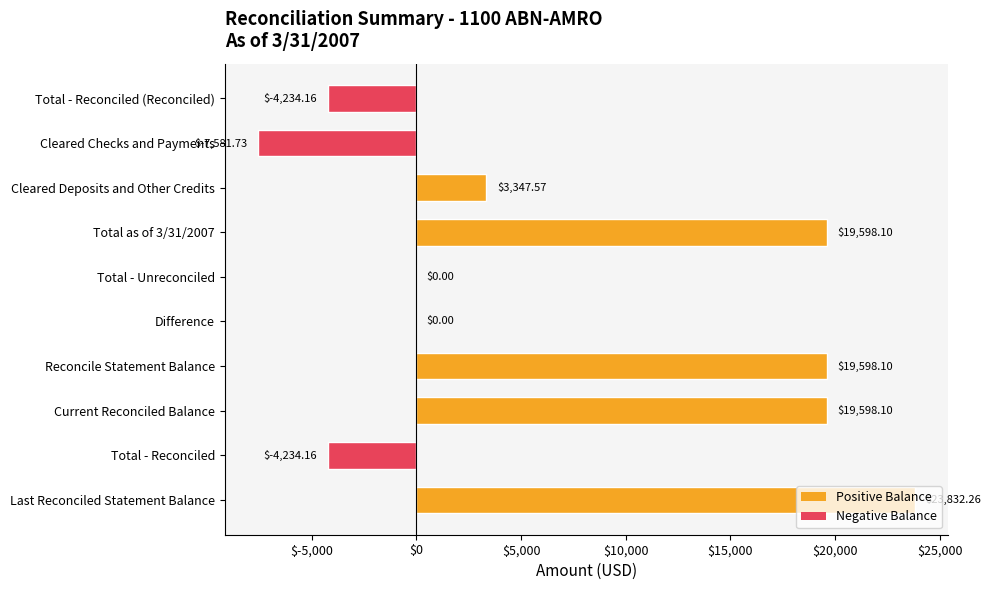

What is the sum of the values at Cleared Deposits and Other Credits and Reconcile Statement Balance?

22945.7